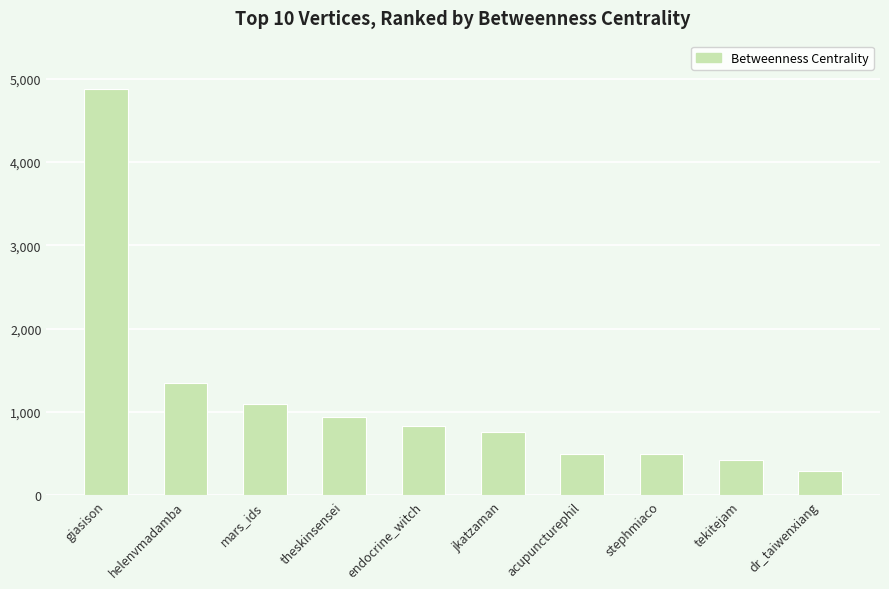

At which label is the value closest to 2579?

helenvmadamba